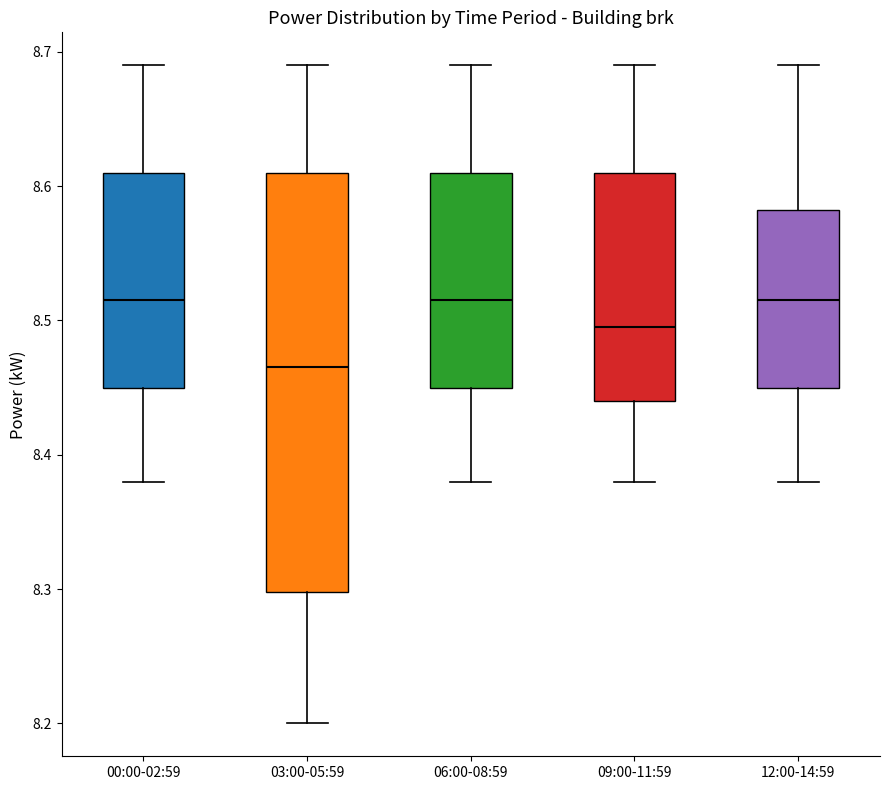

Which box has the lowest median line?

03:00-05:59